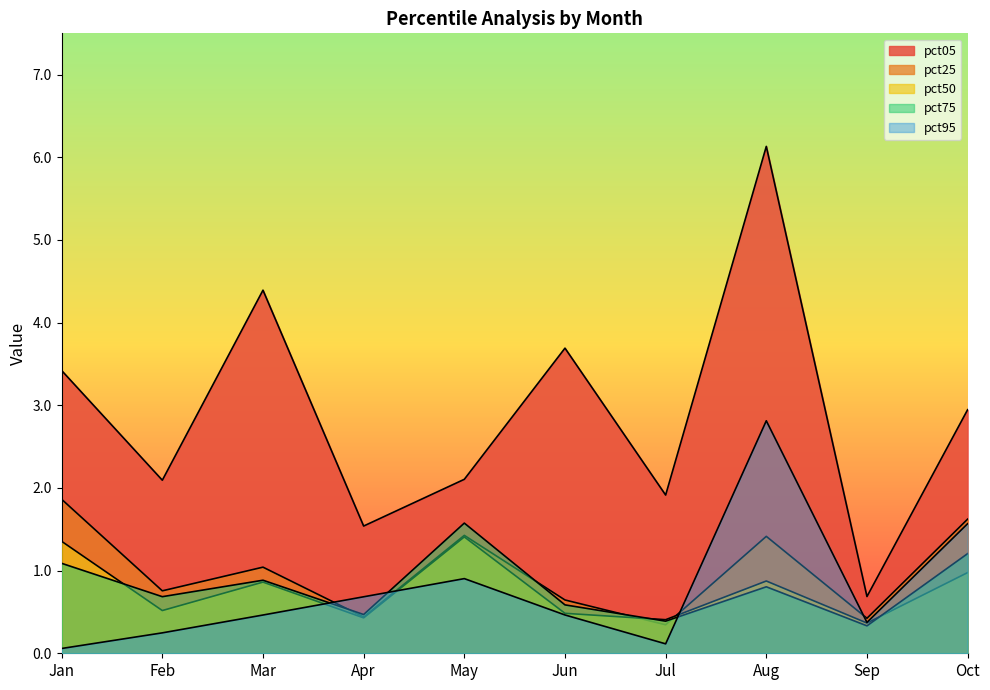

What is the sum of the pct05 values at Oct and Apr?

4.5